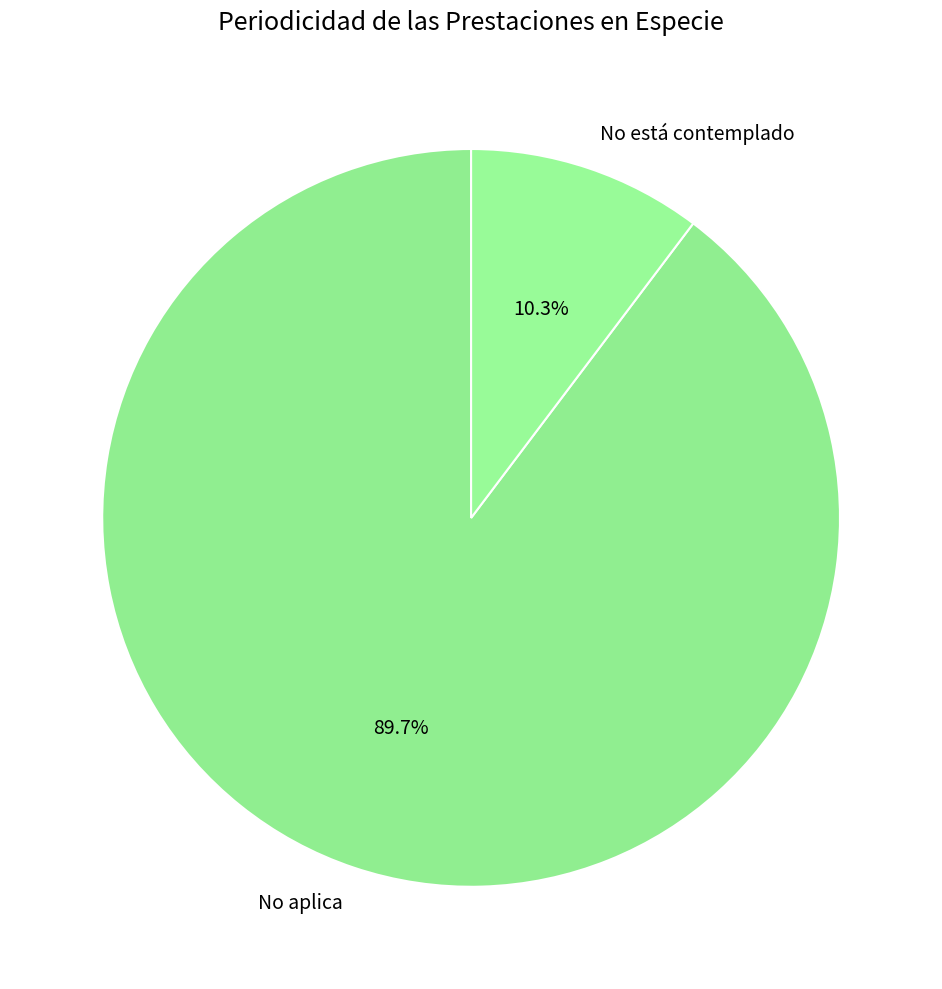

Which category has the smallest portion of the pie?

No está contemplado